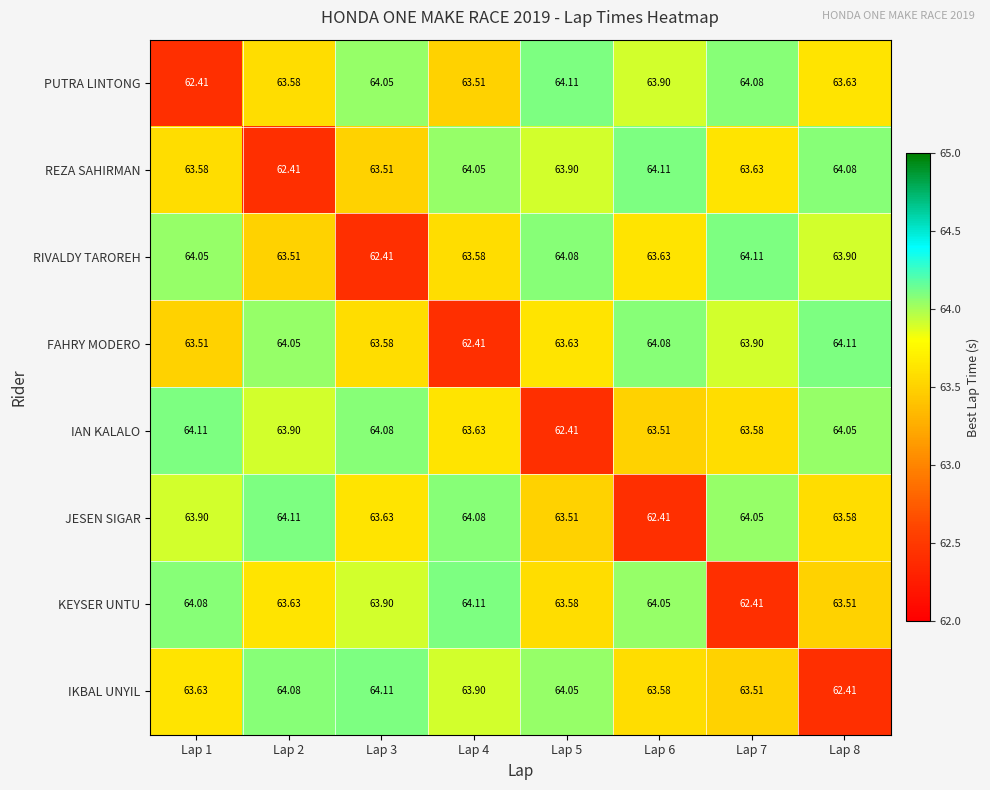

At how many categories does at least one series exceed 64?

8